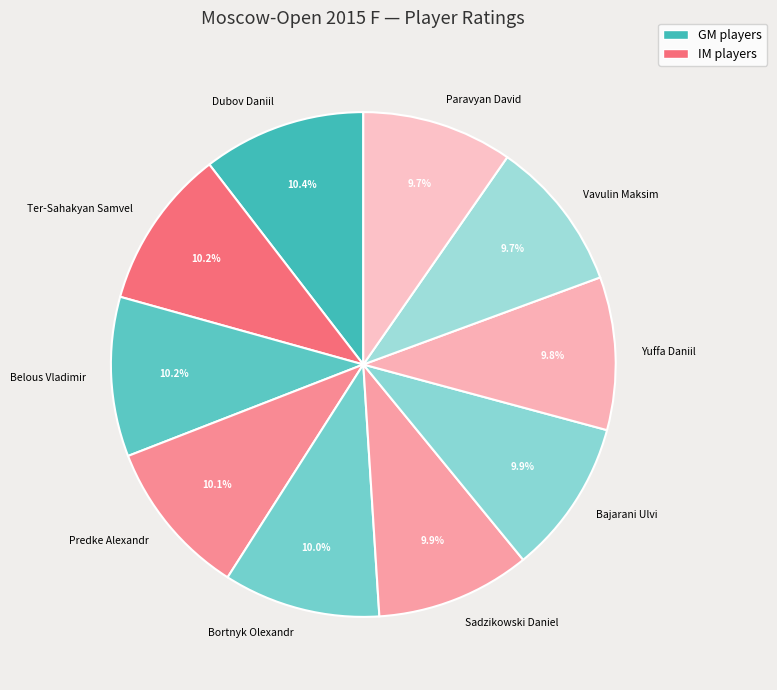

Does any single category account for the majority?

No